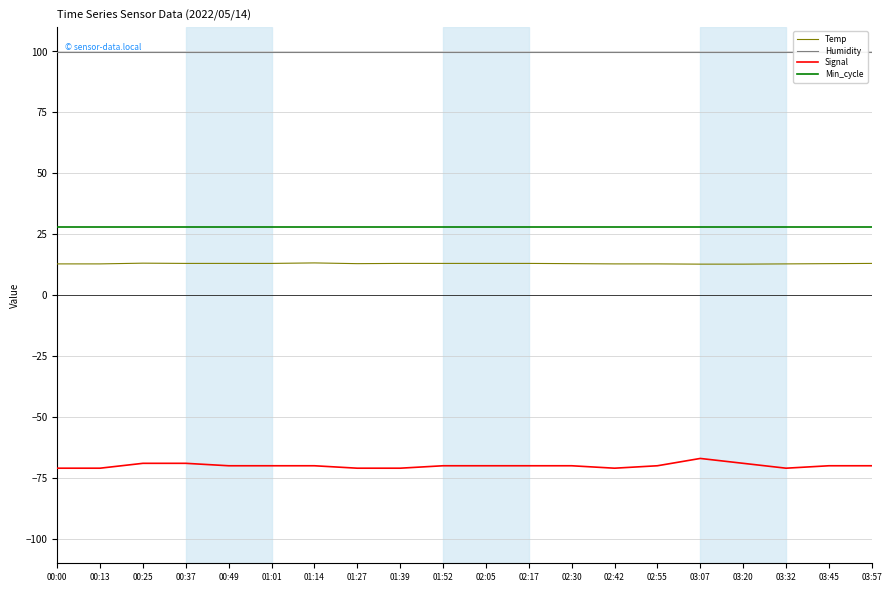

Is this an area chart (filled region under the line)?

No